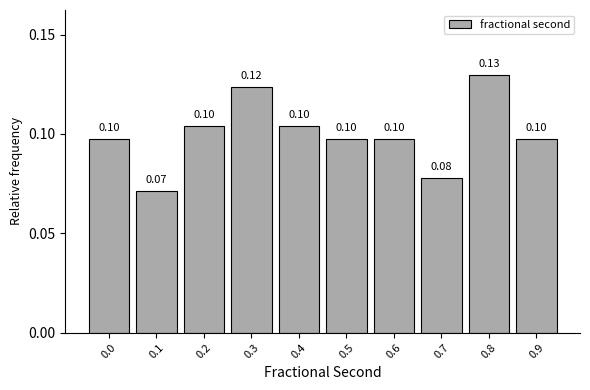

Between 0.3 and 0.0, which is larger?

0.3